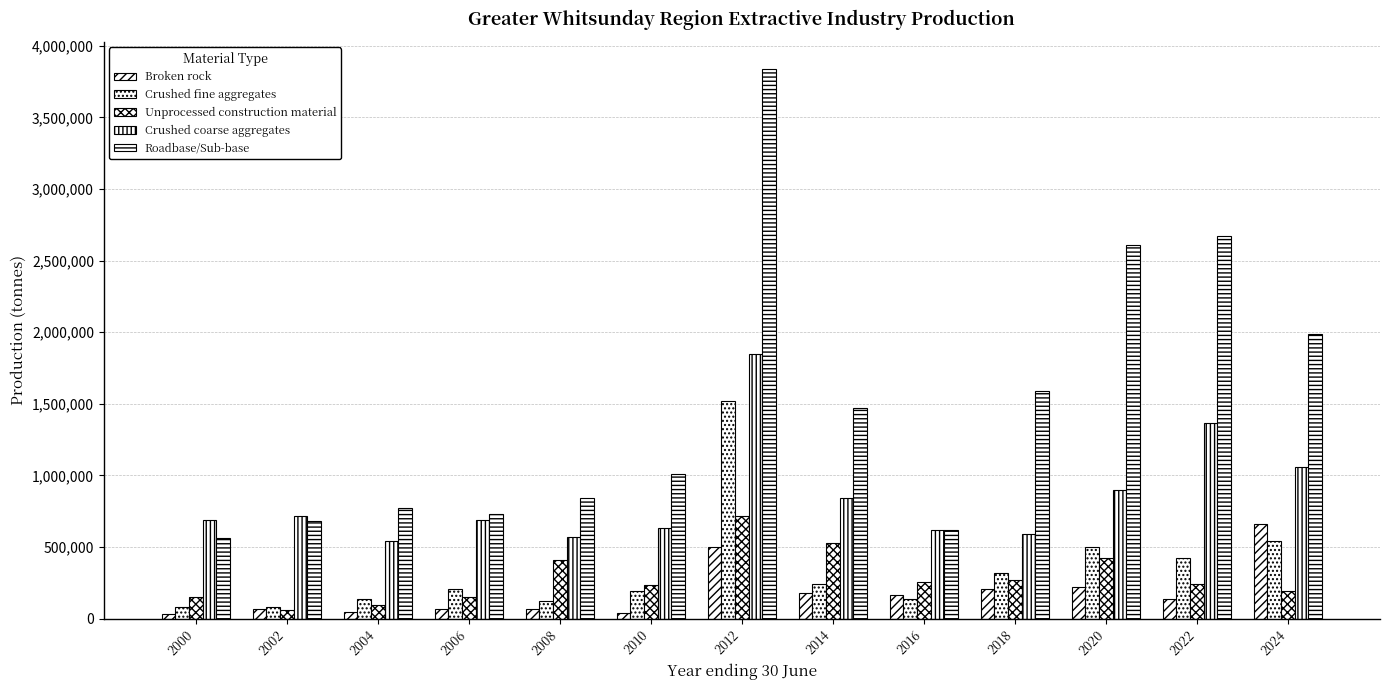

At which label does Broken rock first exceed 136864?

2012